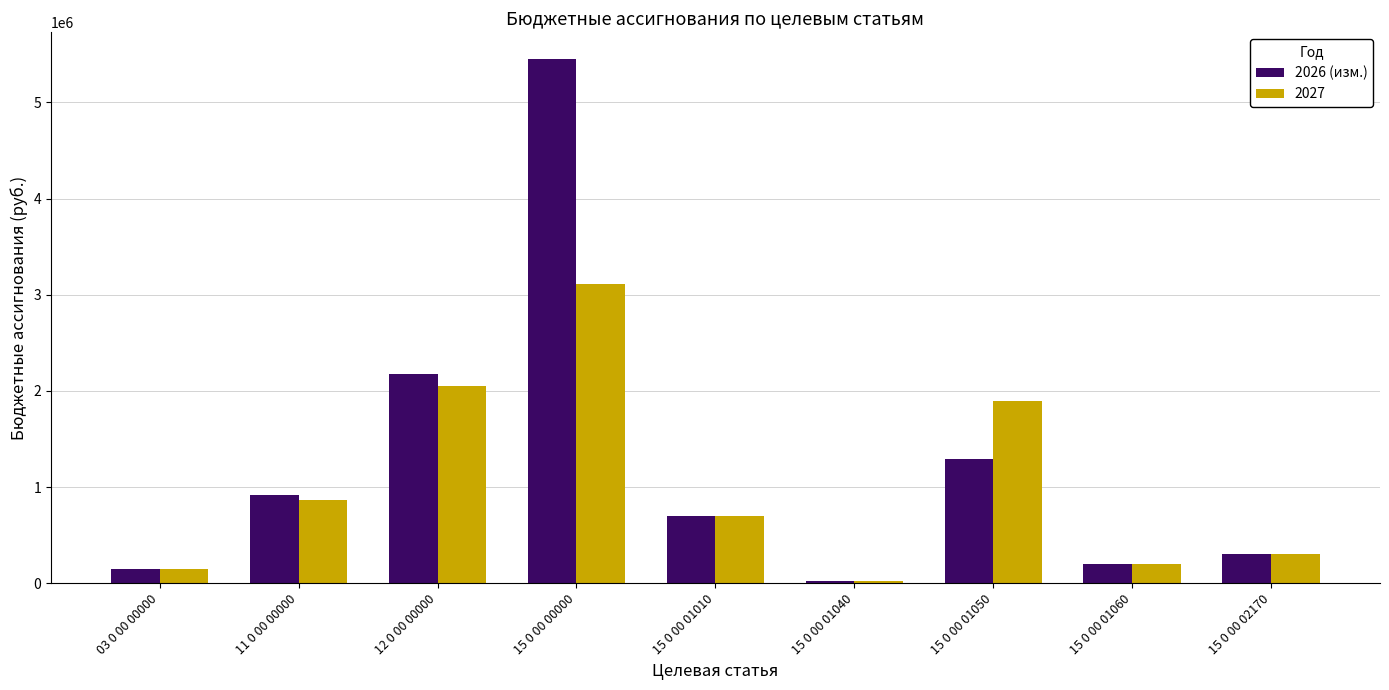

How many groups of bars are there?

9